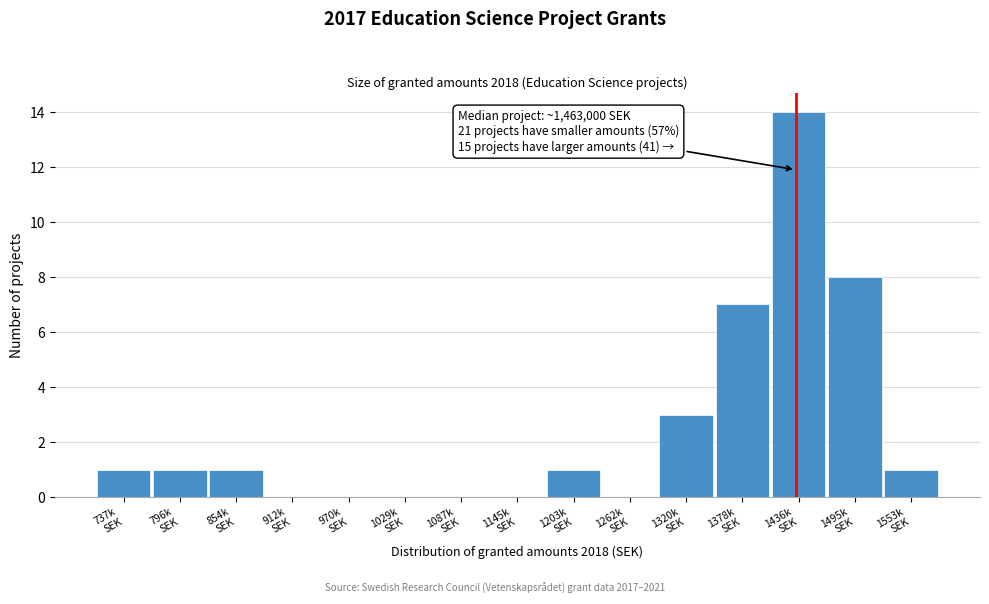

What is the greatest value displayed?

14